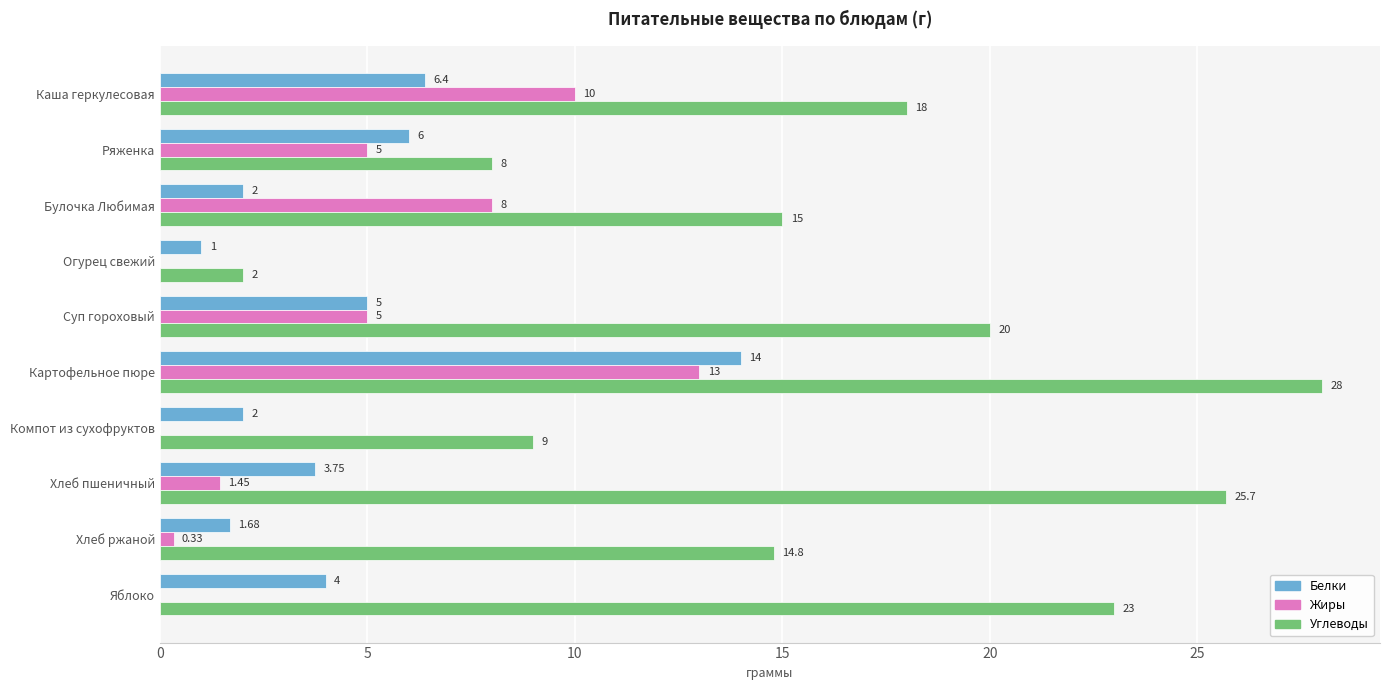

Where is Углеводы nearest to the value 15?

Булочка Любимая